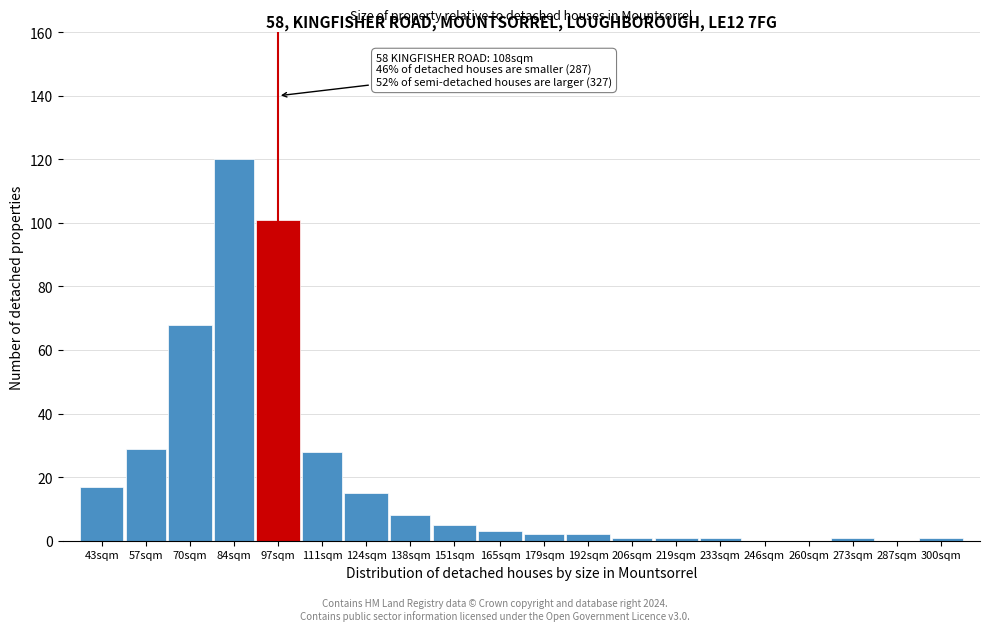

Reading right to left, what are all the values shown in this chart?

300sqm=1	287sqm=0	273sqm=1	260sqm=0	246sqm=0	233sqm=1	219sqm=1	206sqm=1	192sqm=2	179sqm=2	165sqm=3	151sqm=5	138sqm=8	124sqm=15	111sqm=28	97sqm=101	84sqm=120	70sqm=68	57sqm=29	43sqm=17